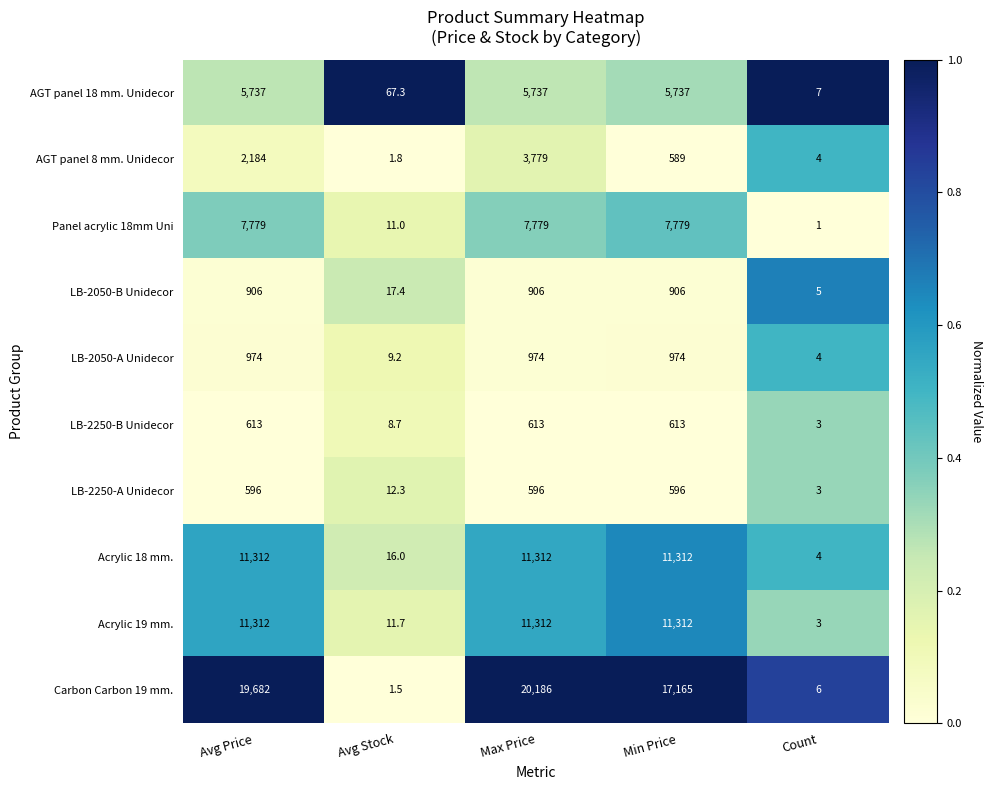

Count the number of data series in this chart.

10